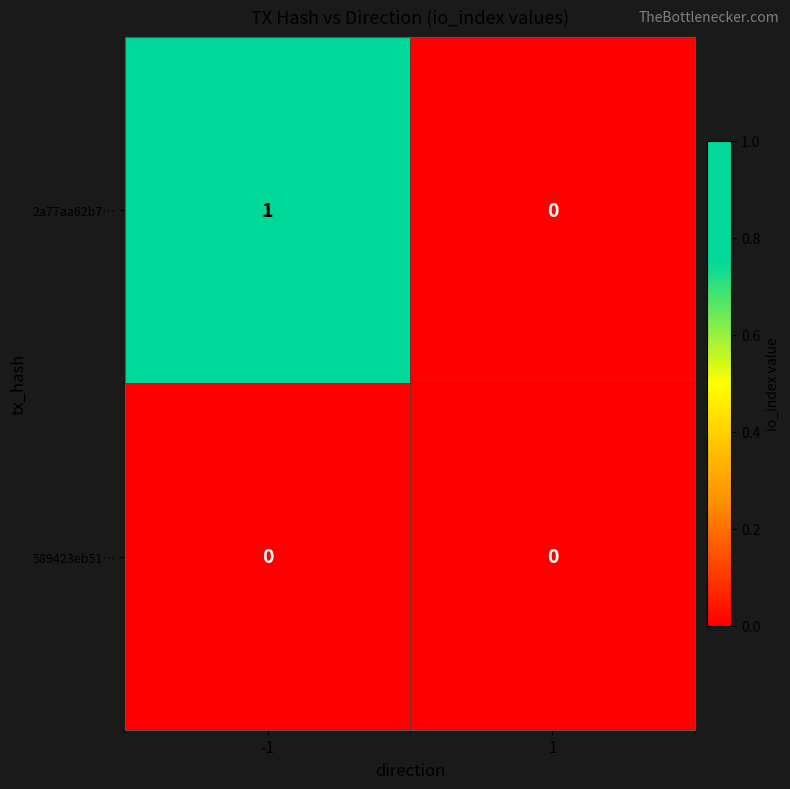

Reading left to right, extract all data points from this chart.

2a77aa62b7…: -1=1	1=0
589423eb51…: -1=0	1=0